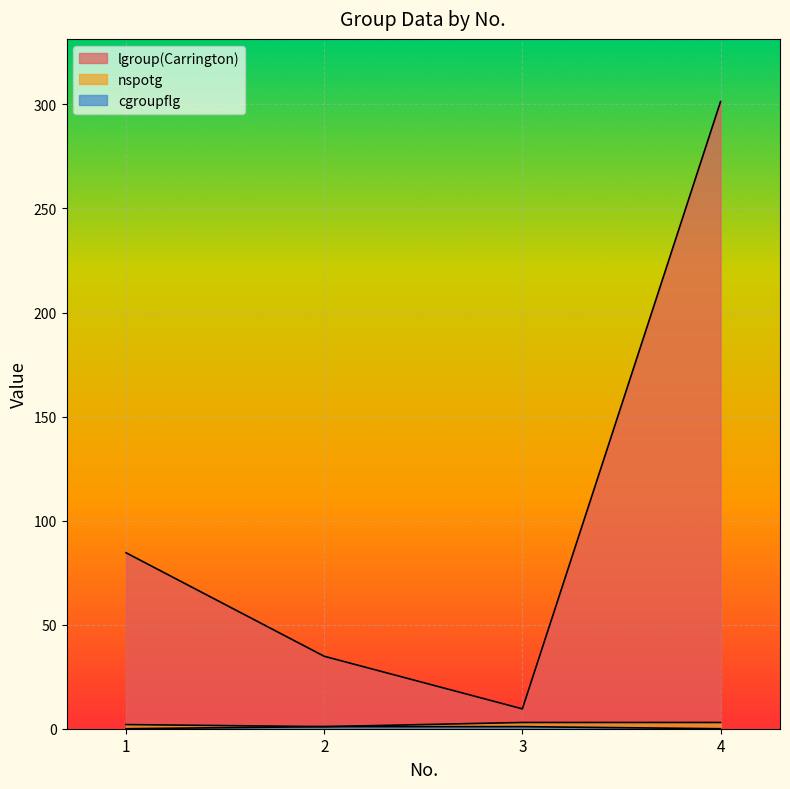

What is the average value of the cgroupflg series?

0.5